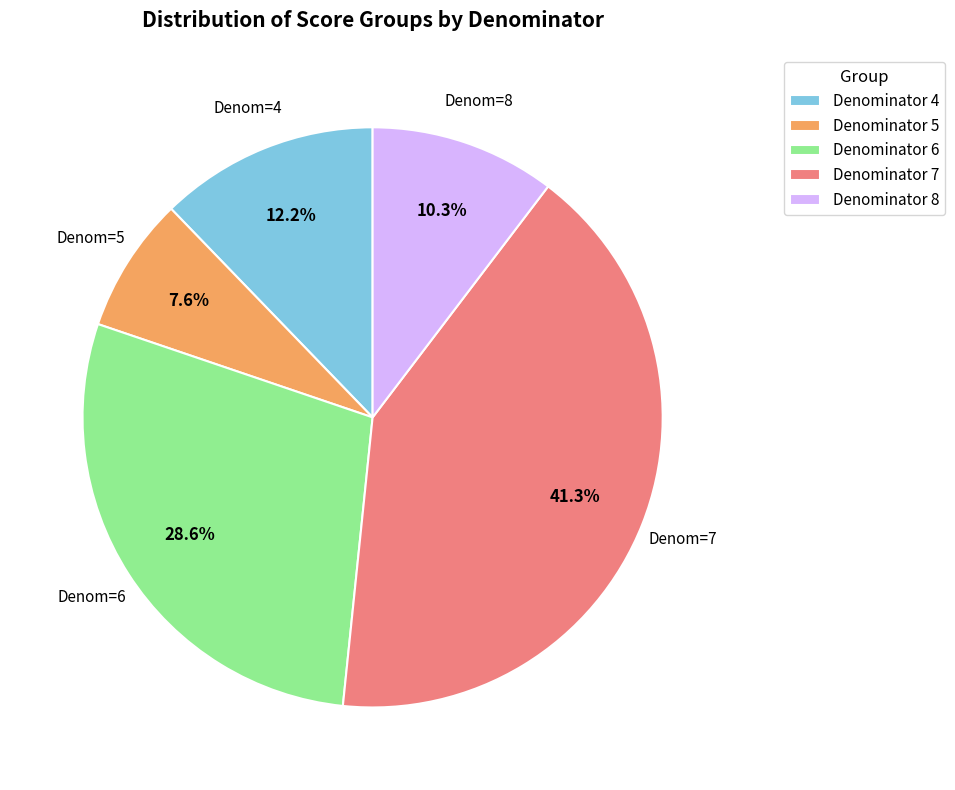

Which category has the smallest portion of the pie?

Denominator 5